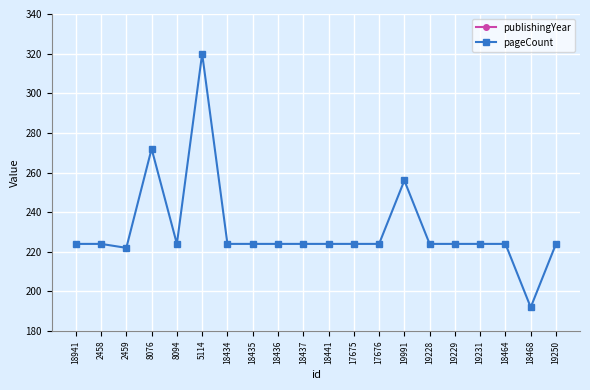

In pageCount, how many points are lower than both neighbors (excluding endpoints)?

3